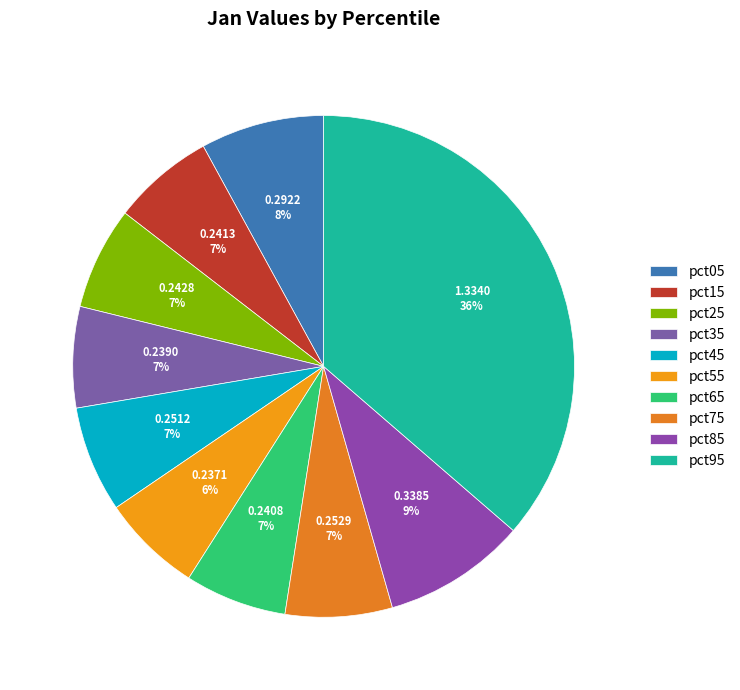

True or false: pct95 accounts for 36% of the total.

True